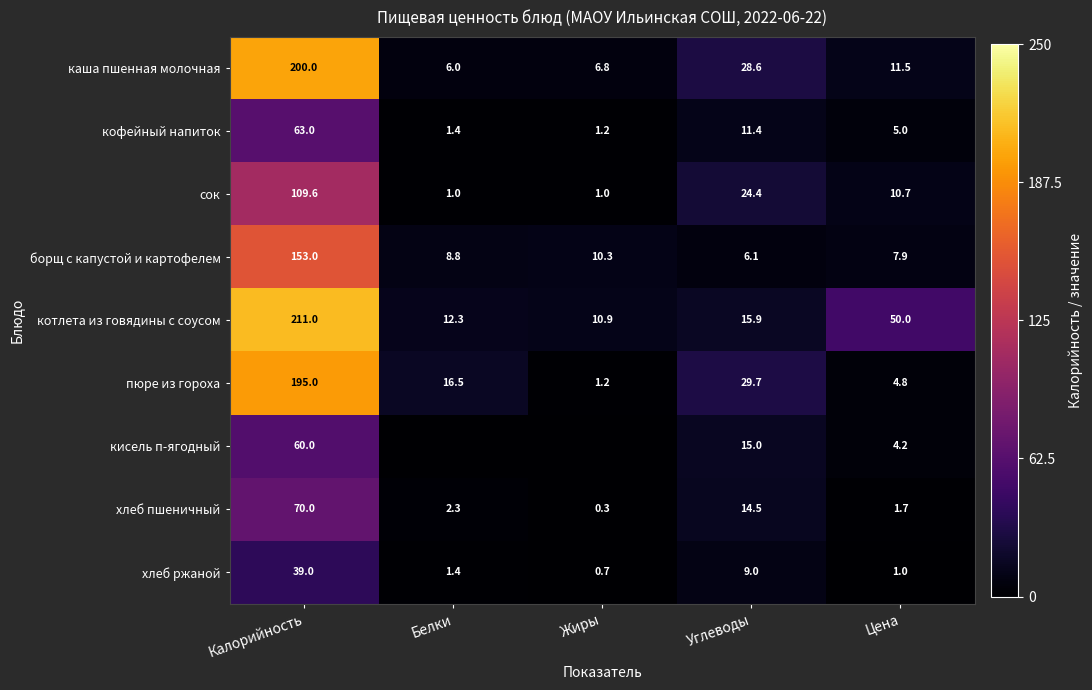

At which category does the chart reach its peak across all series?

Калорийность